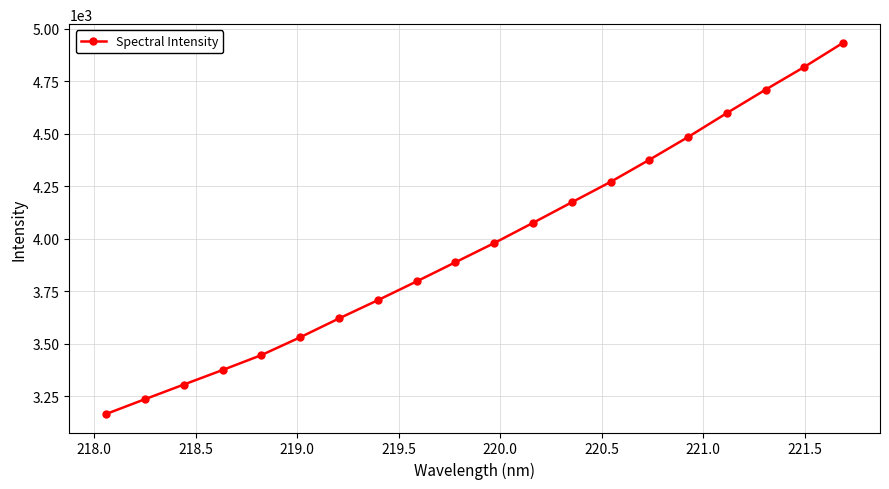

What is the average value?

3975.0